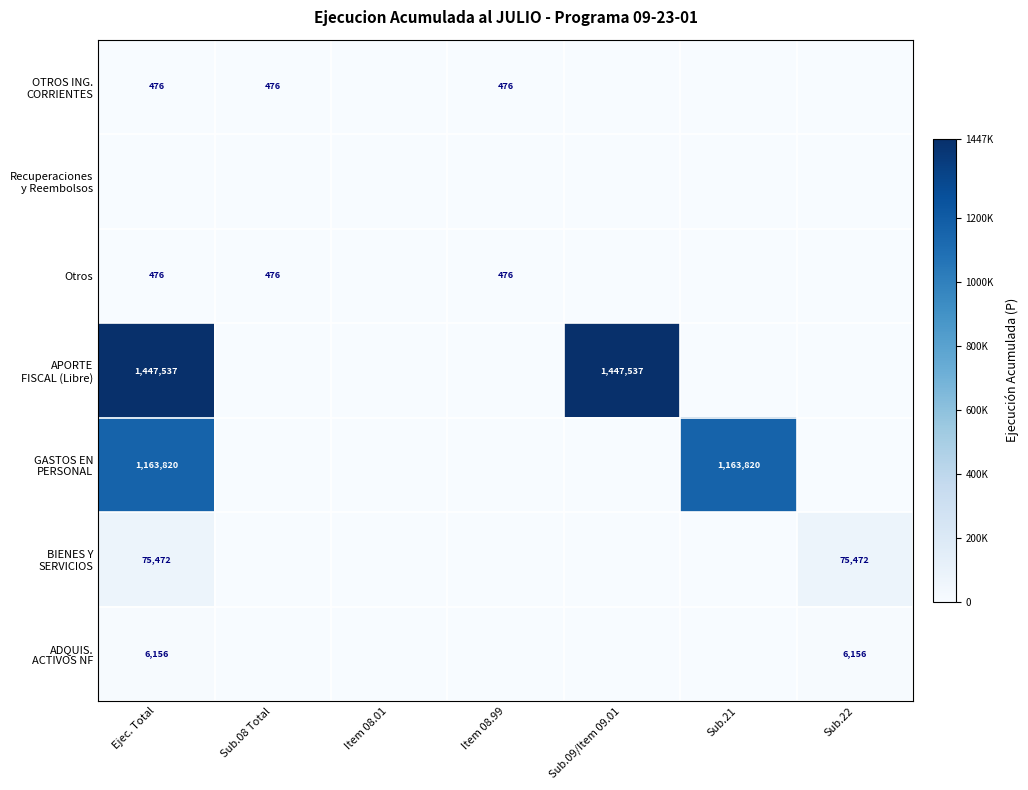

What is the sum of the OTROS ING. CORRIENTES values at Sub.08 Total and Item 08.01?

476